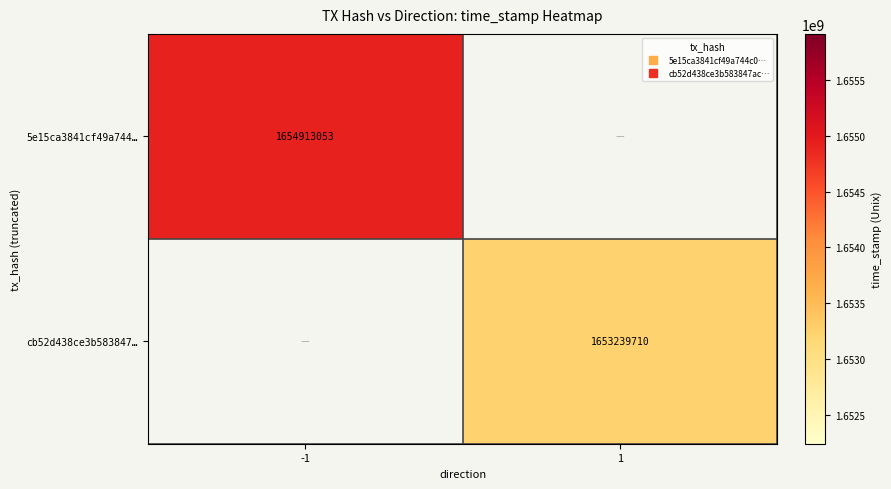

Count the number of categories in the chart.

2